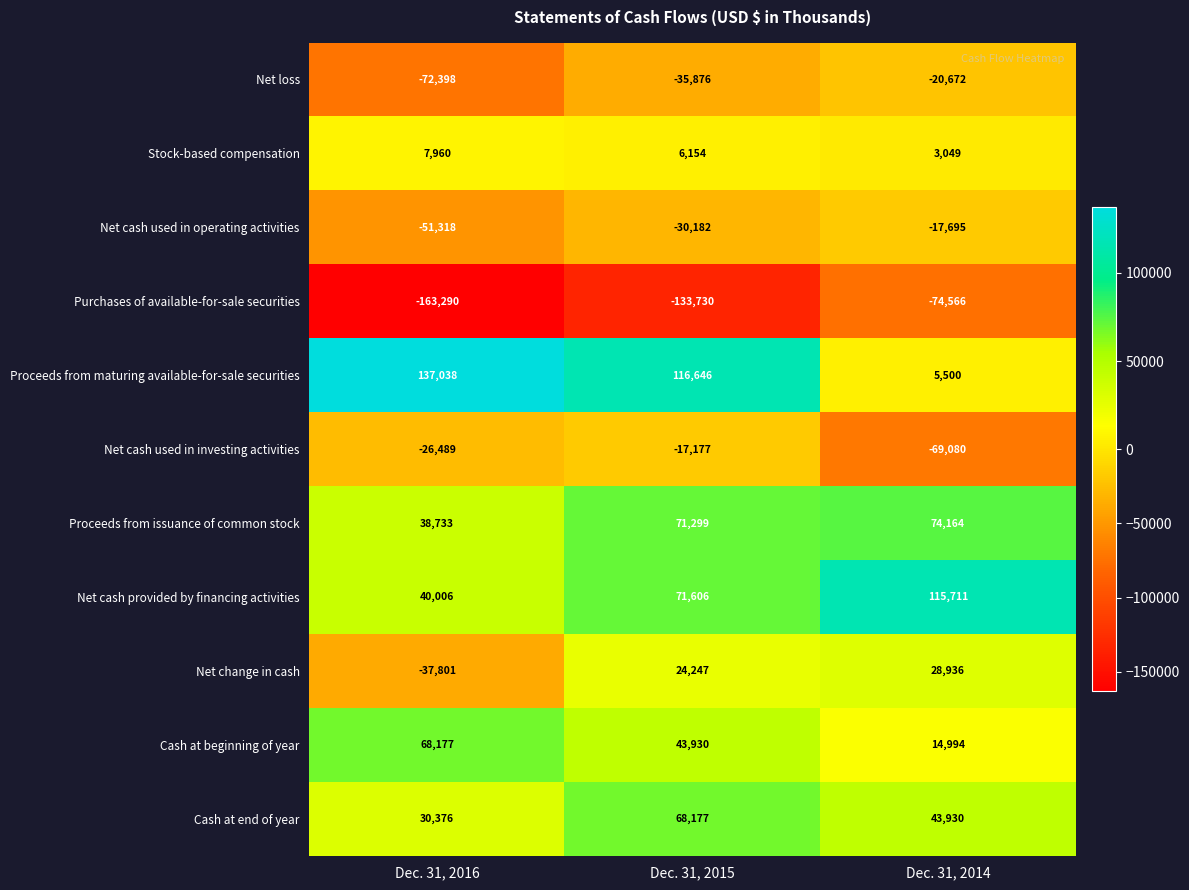

The value of Net loss at Dec. 31, 2015 is -35876. True or false?

True